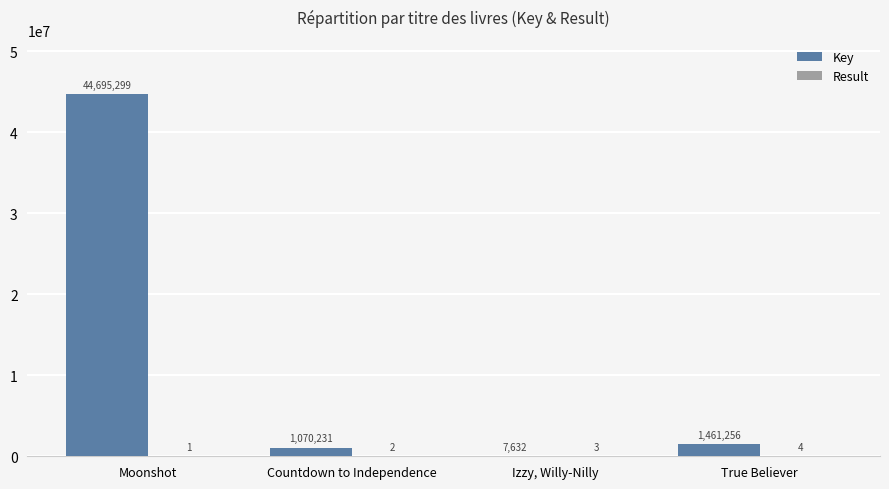

How many data points does each series have?

4